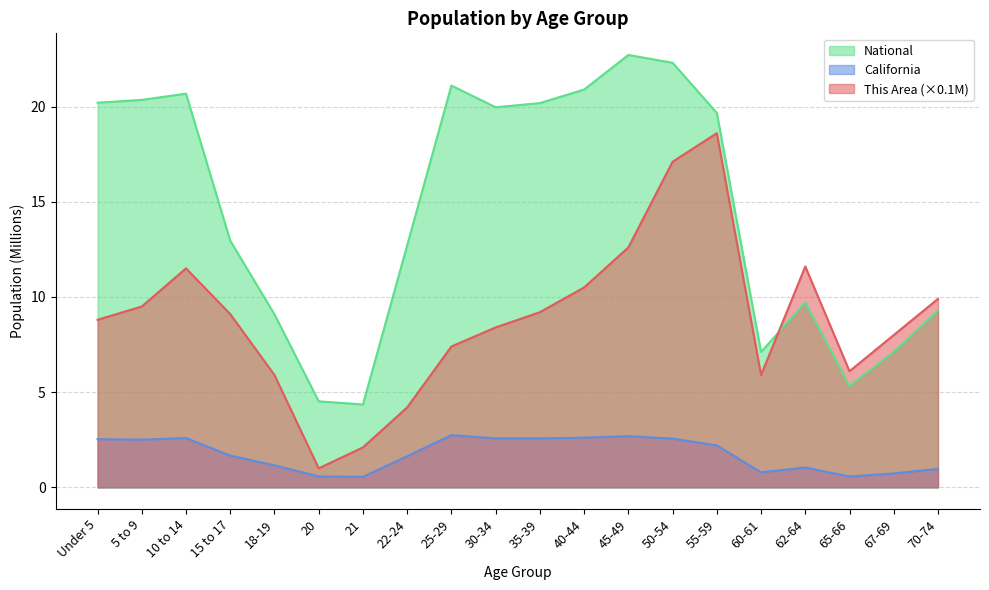

Rank the series at 50-54 from lowest to highest value.

California, This Area (×0.1M), National